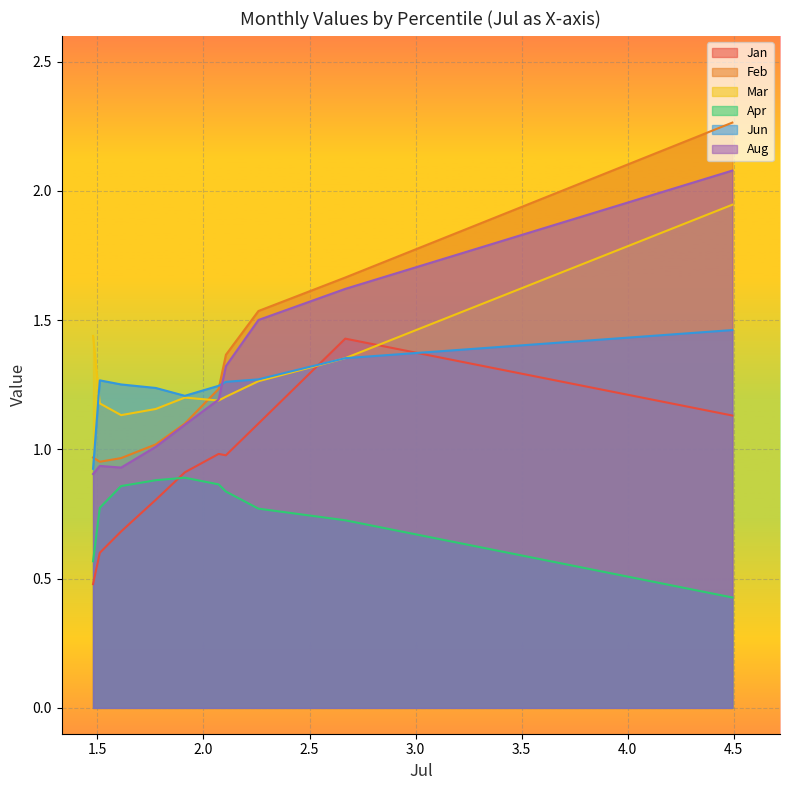

True or false: Jan has more than 0 points higher than both neighbors.

True